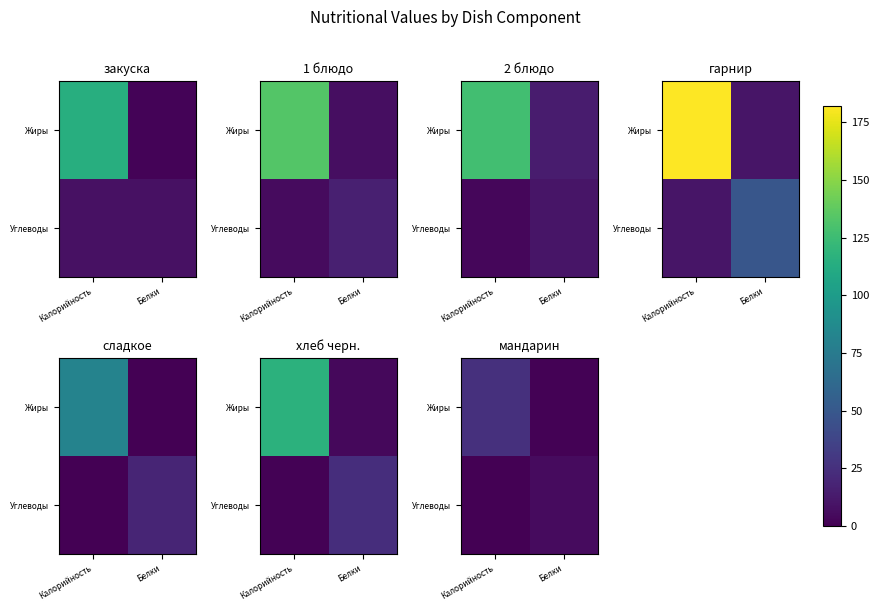

True or false: Жиры has a value of 0 at Белки.

False